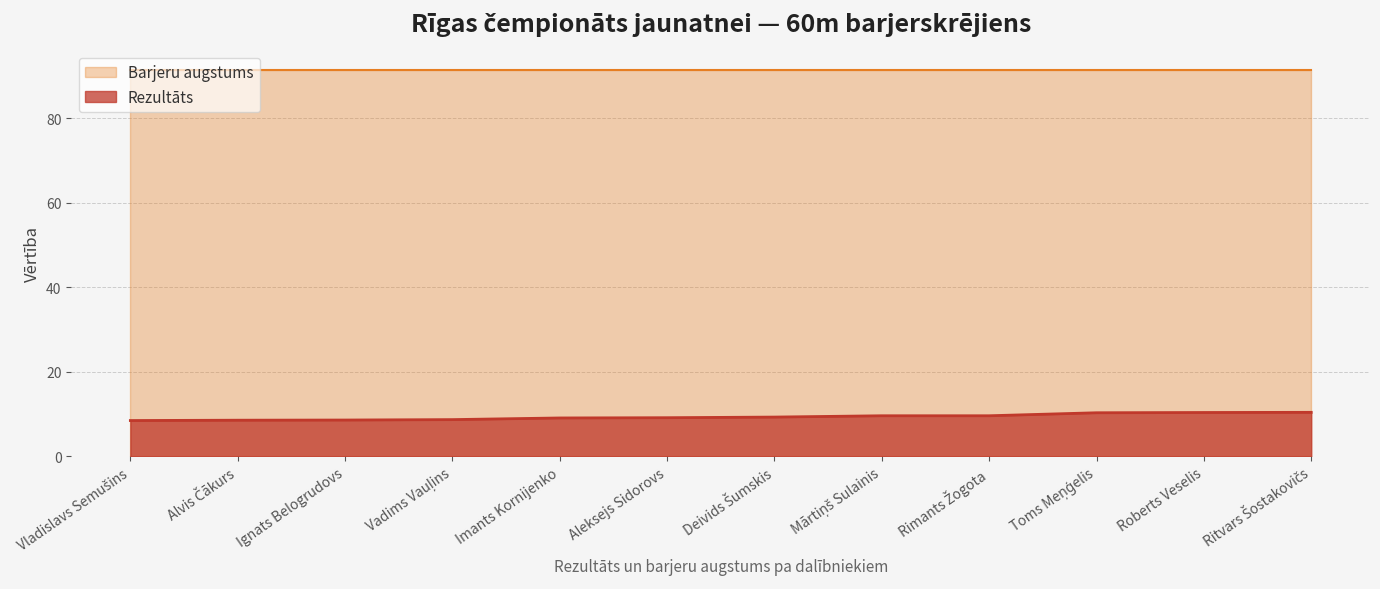

Does the chart display data point markers on the line(s)?

No